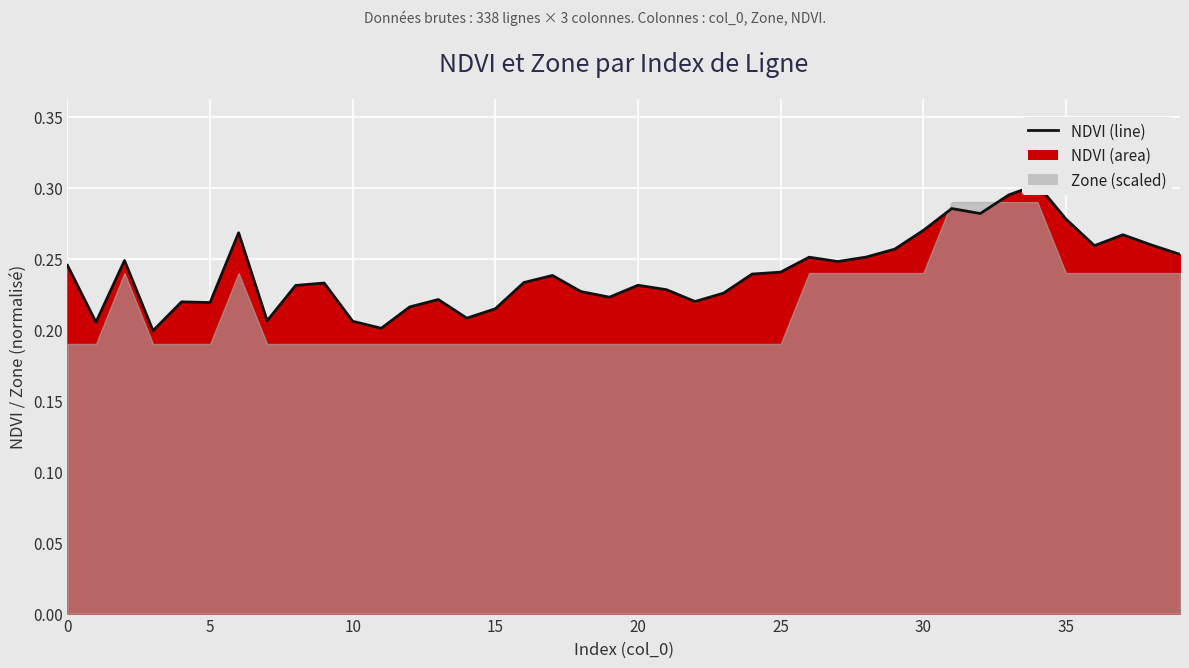

Which label corresponds to the largest value in the chart?

34